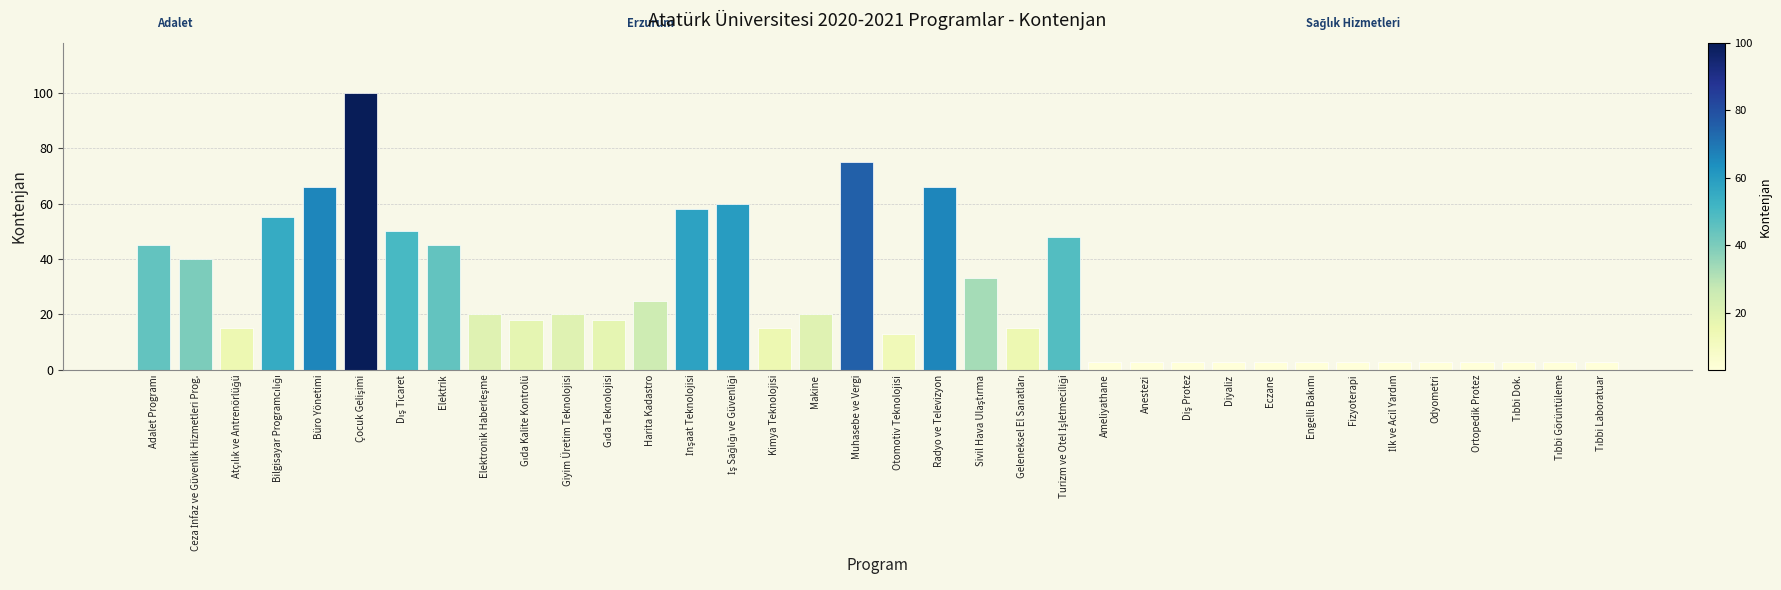

The chart shows a value of 3 at Eczane. True or false?

True